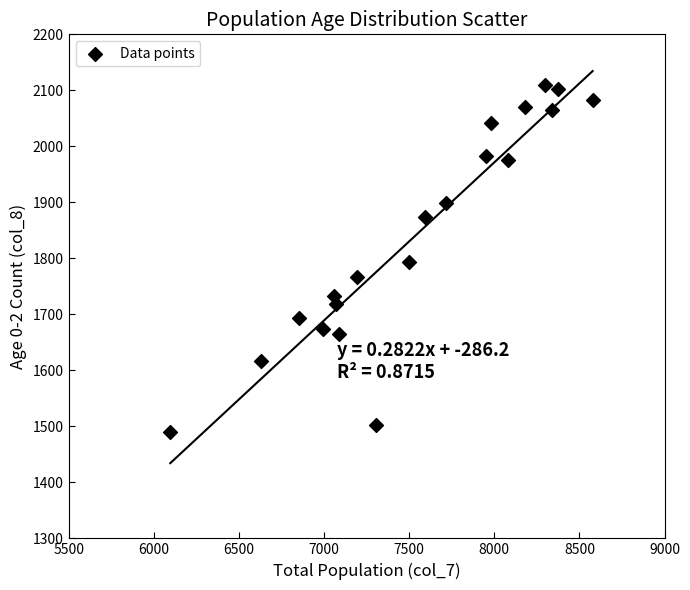

What is the range of X values (max minus min)?

2481